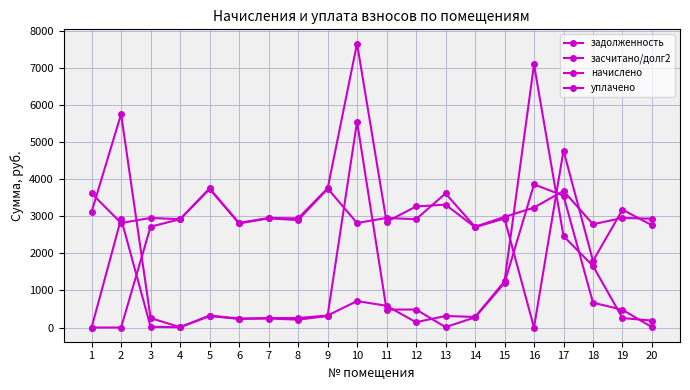

At which category is the sum across all series the highest?

10